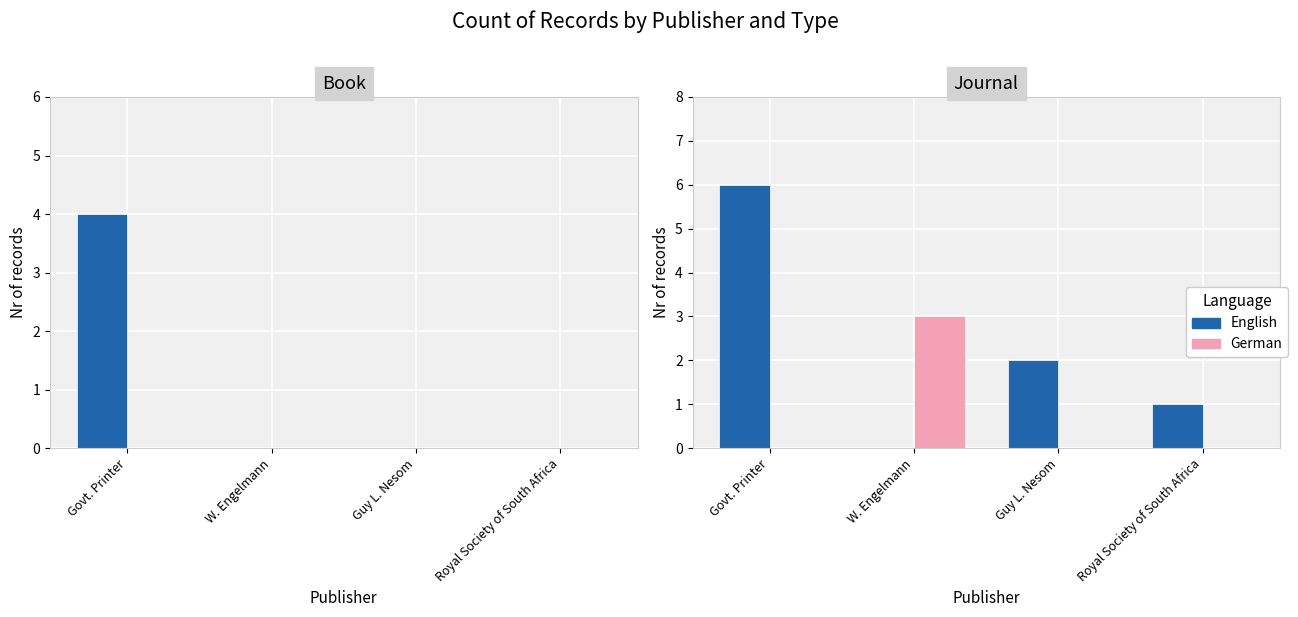

What are all the series names shown in the legend?

English, German